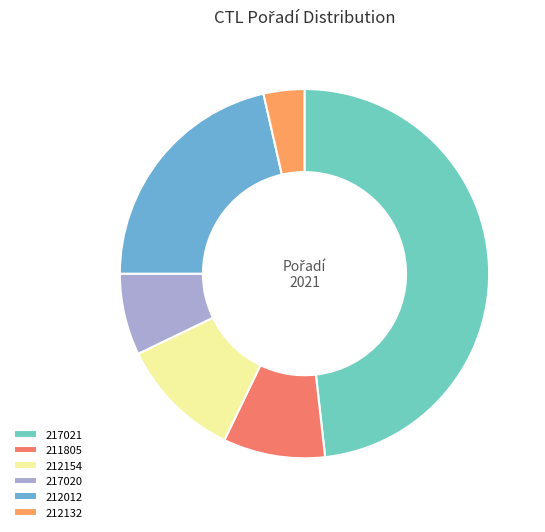

Is it true that 212012 is 21% of the pie?

True